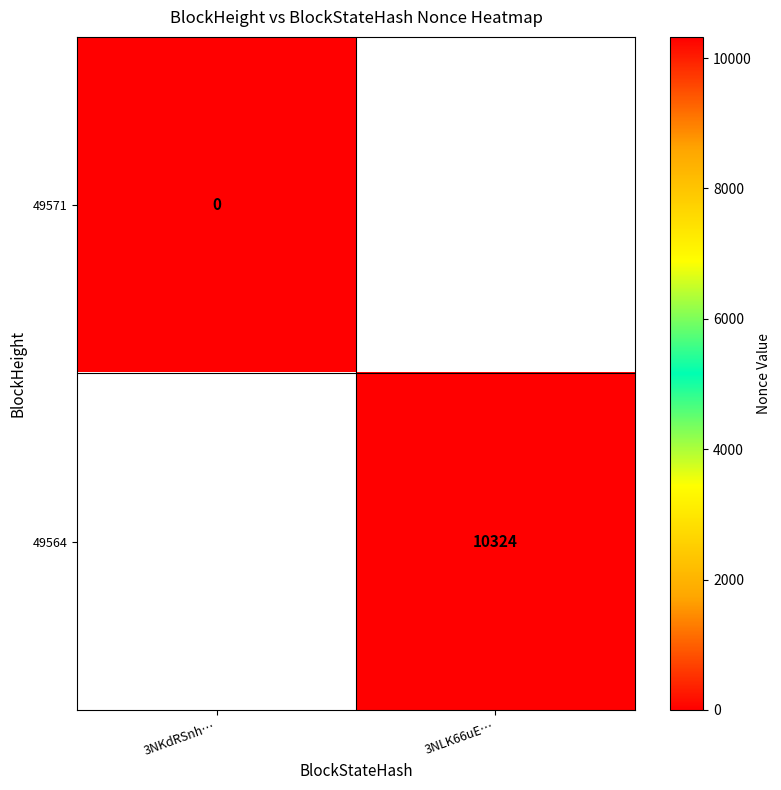

Is the value of 49564 at 3NLK66uE… greater than the value of 49571 at 3NKdRSnh…?

Yes